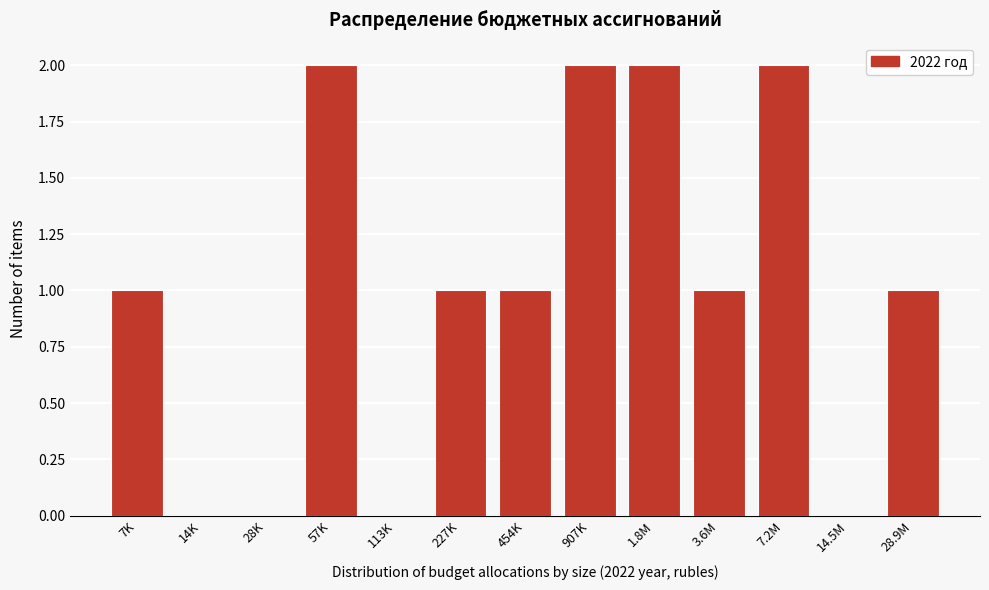

Reading left to right, what are all the values shown in this chart?

7K=1	14K=0	28K=0	57K=2	113K=0	227K=1	454K=1	907K=2	1.8M=2	3.6M=1	7.2M=2	14.5M=0	28.9M=1